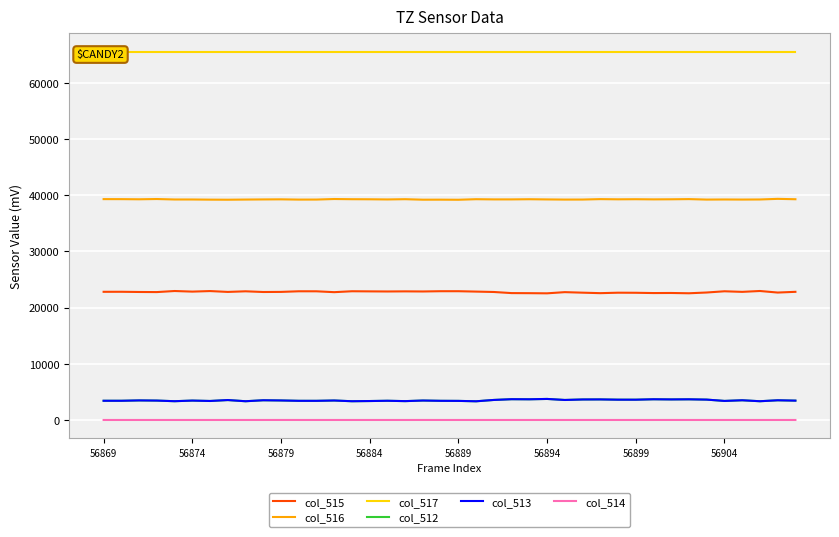

Is it true that col_515 equals 22540 at 56894?

True